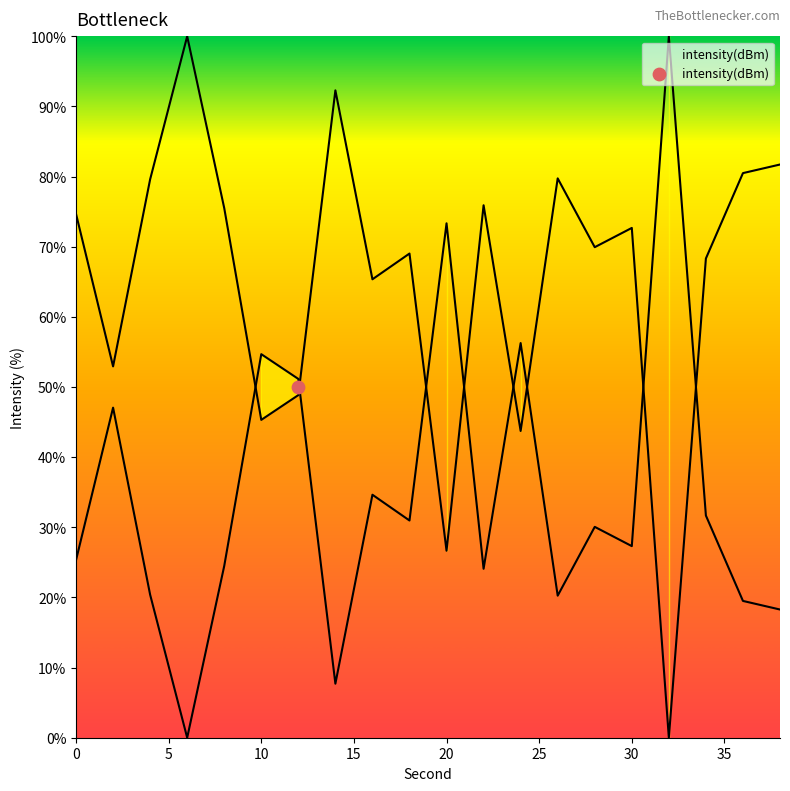

Which has a higher value, 34 or 16?

34